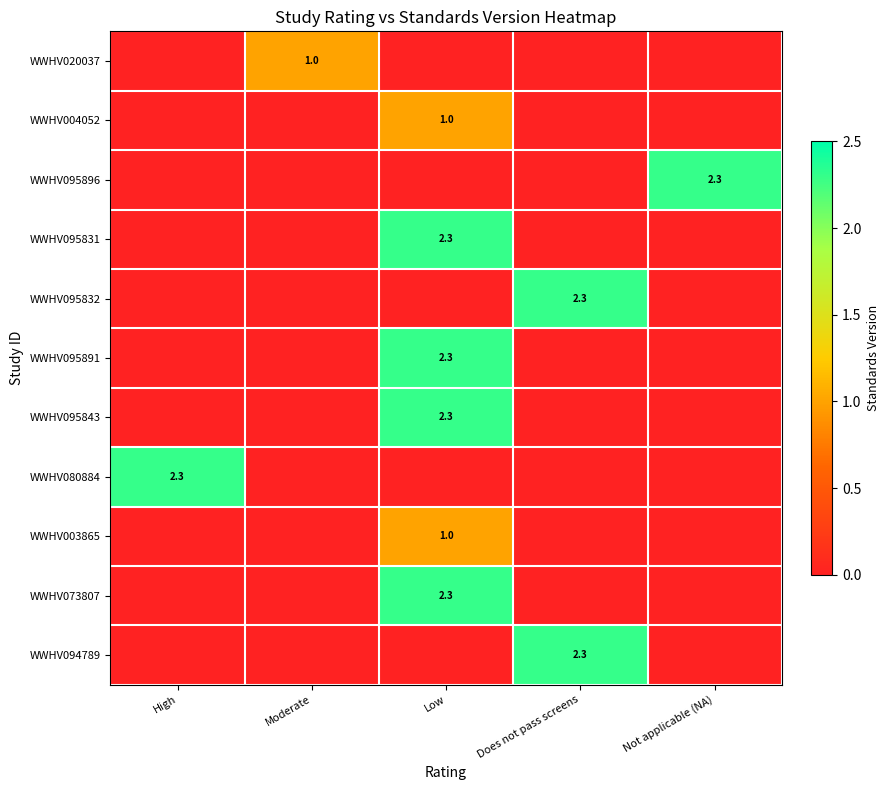

Which has a higher value, High or Low?

High